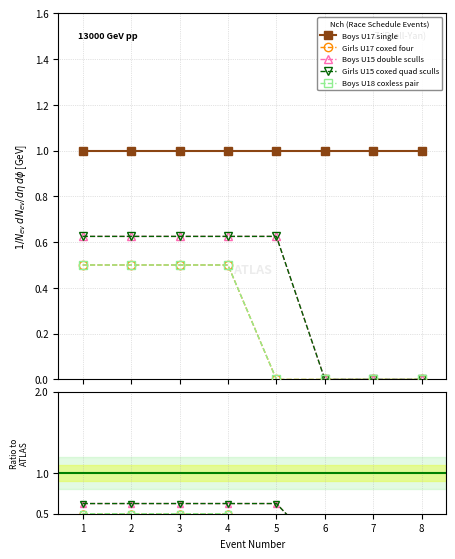

What is the sum of the Boys U17 single values at 7 and 8?

2.0